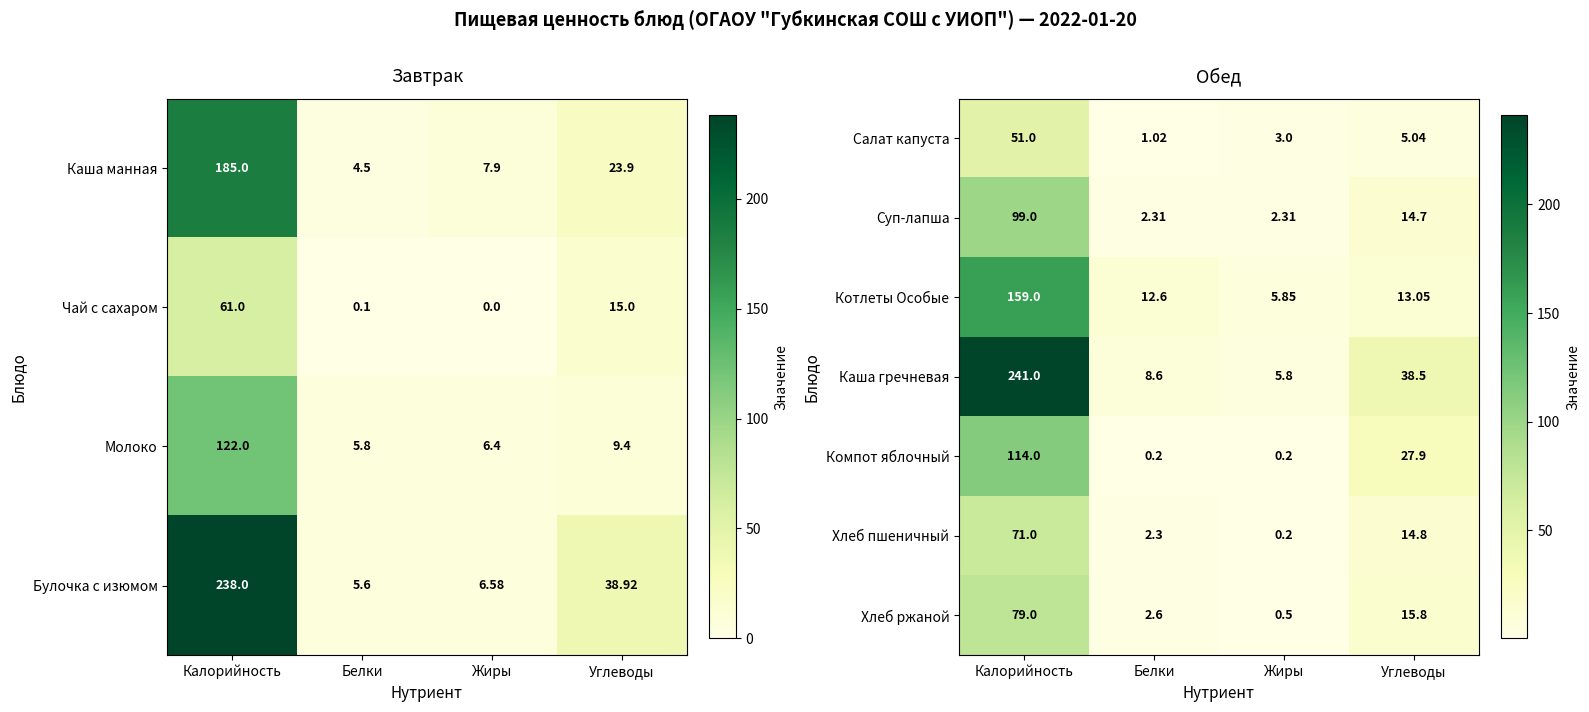

Count the number of categories in the chart.

4